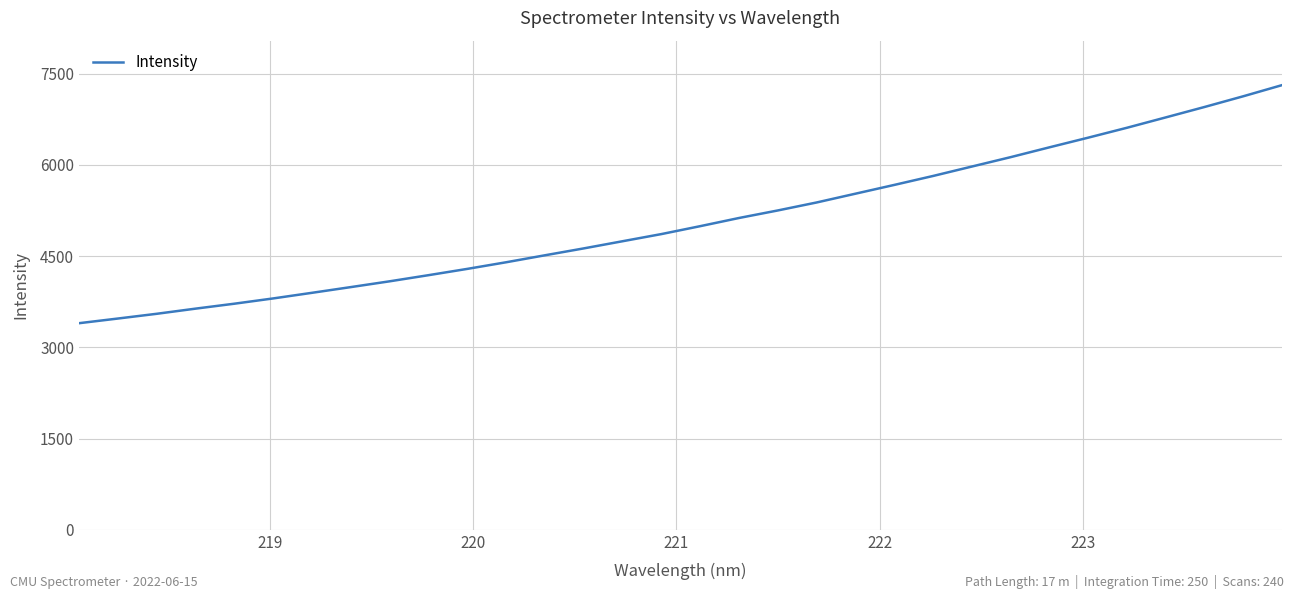

What is the smallest value displayed?

3397.5